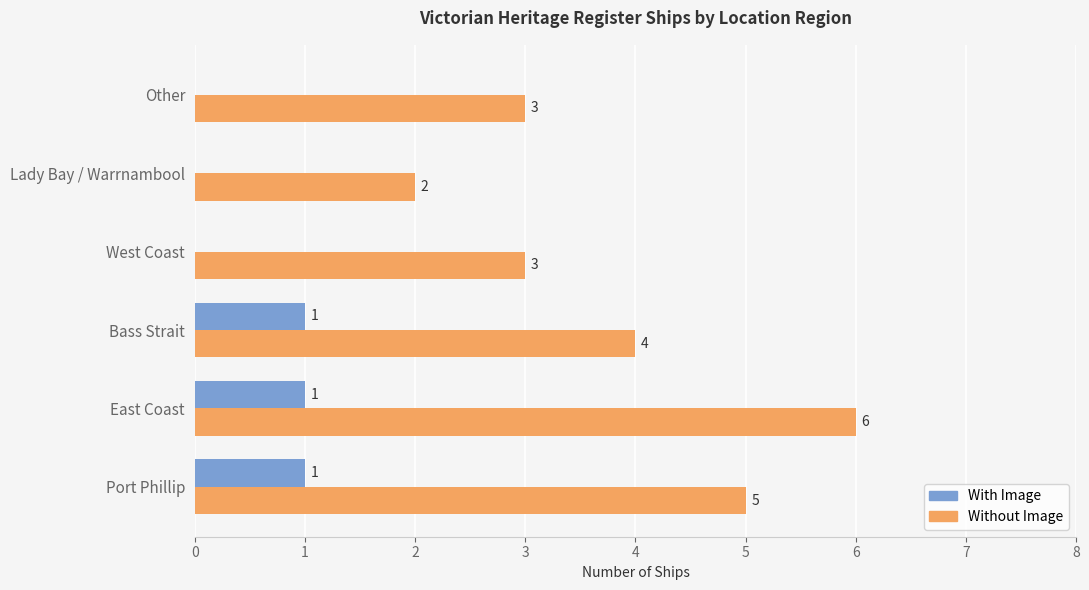

True or false: Without Image has a value of 9 at East Coast.

False